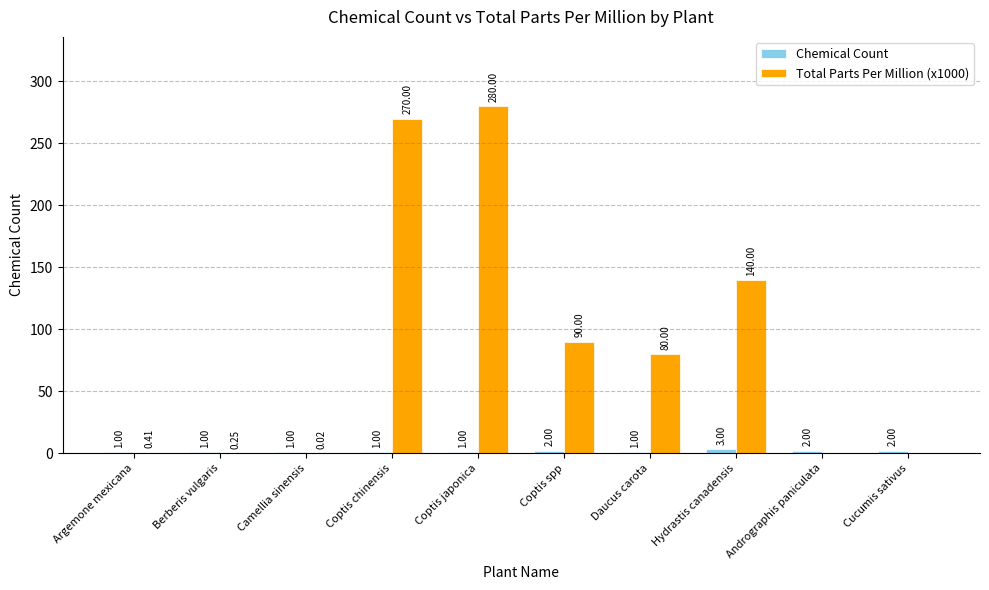

At which category does the chart reach its peak across all series?

Coptis japonica